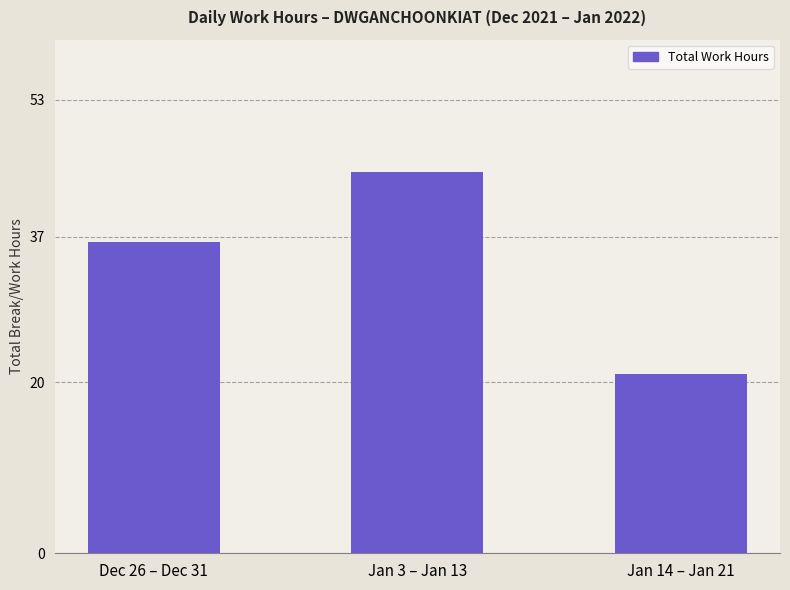

Where is the data nearest to the value 32?

Dec 26 – Dec 31